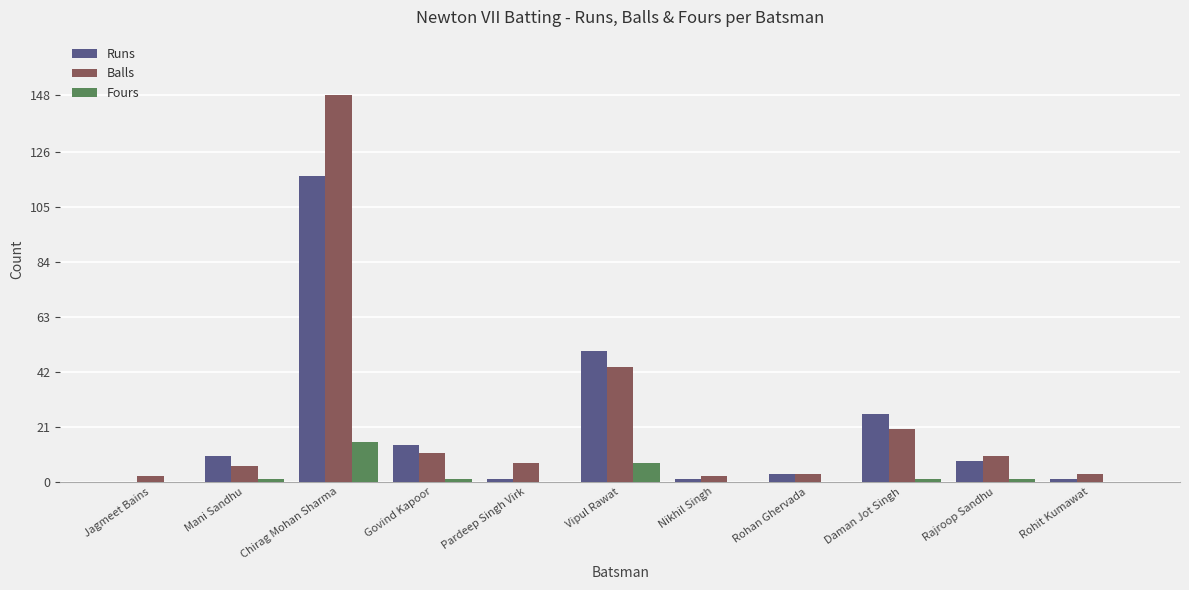

At which label is Balls closest to 75?

Vipul Rawat